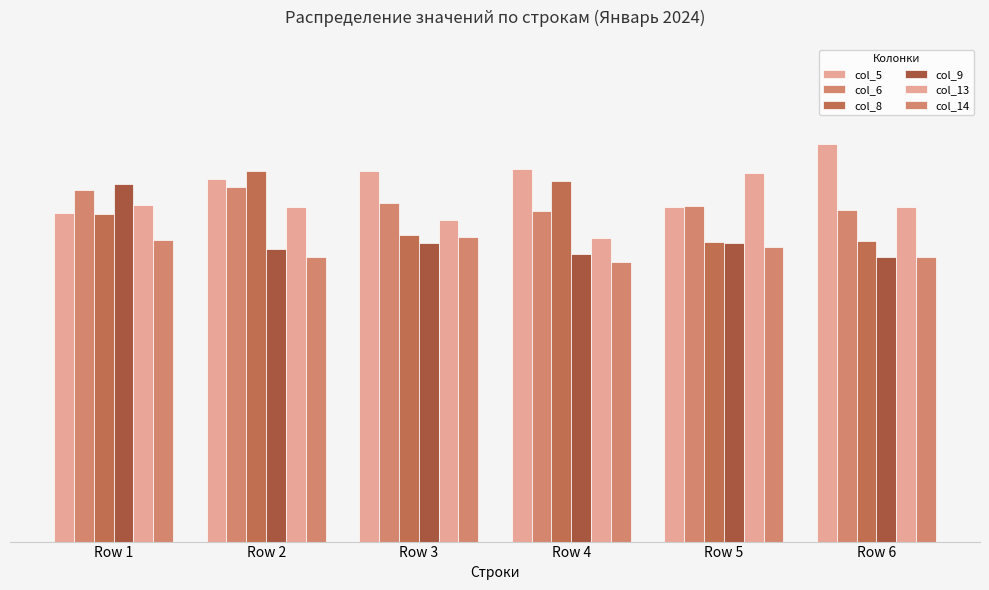

Are the bars horizontal?

No